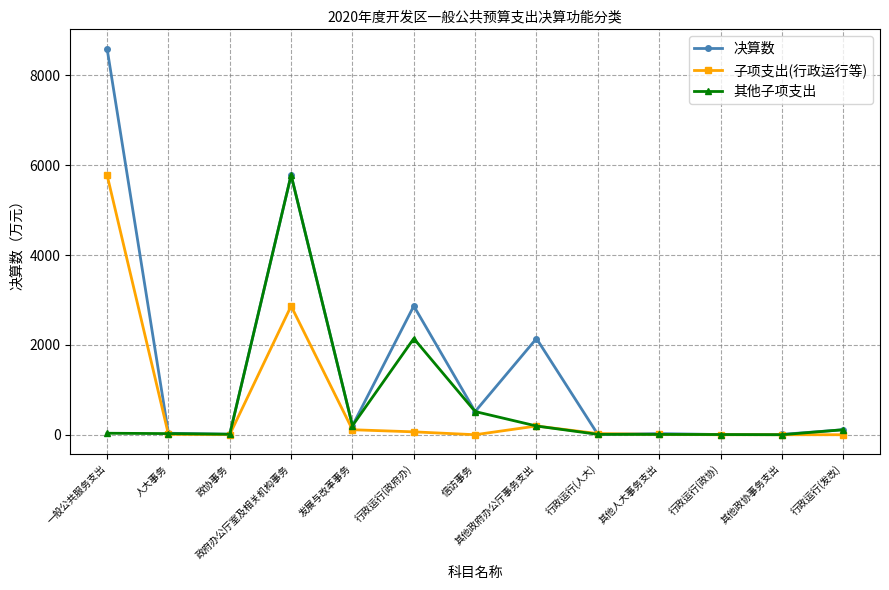

The 决算数 series shows 14308 at 一般公共服务支出. True or false?

False